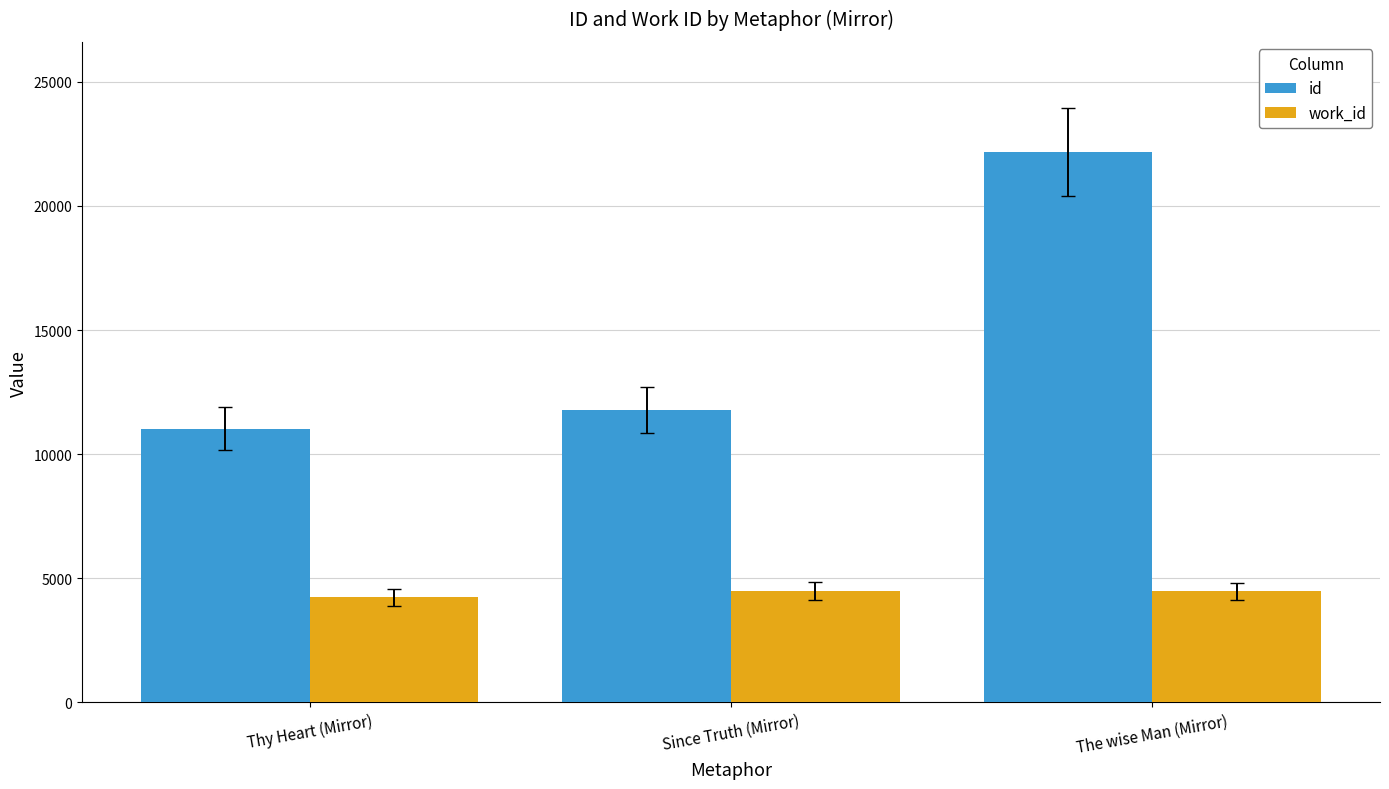

What is the difference between the maximum and second lowest values in the id series?

10399